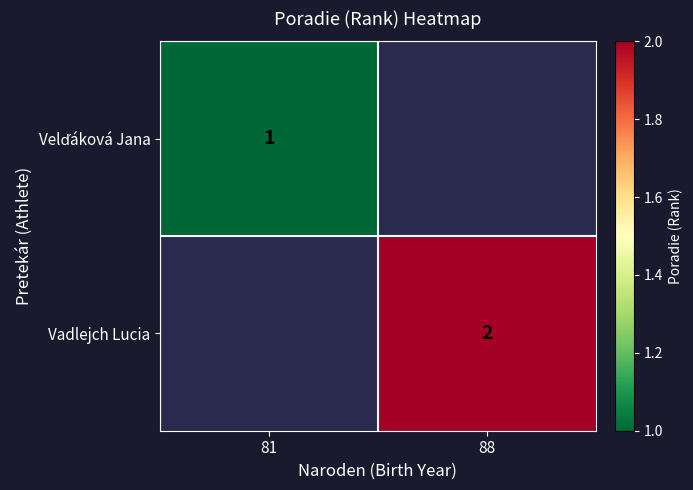

The Vadlejch Lucia series shows 3 at 88. True or false?

False